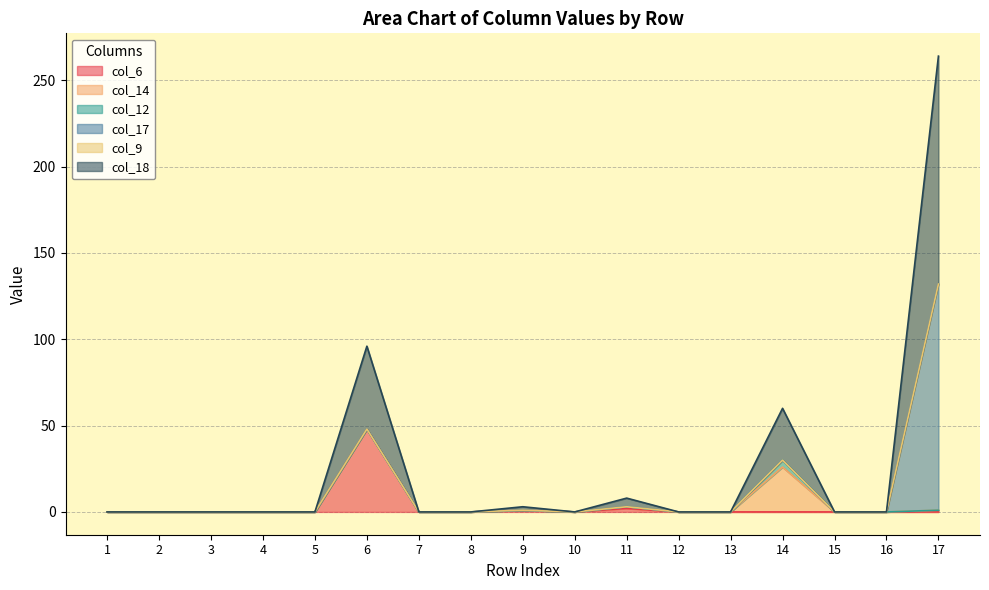

The col_12 series shows 4 at 14. True or false?

True